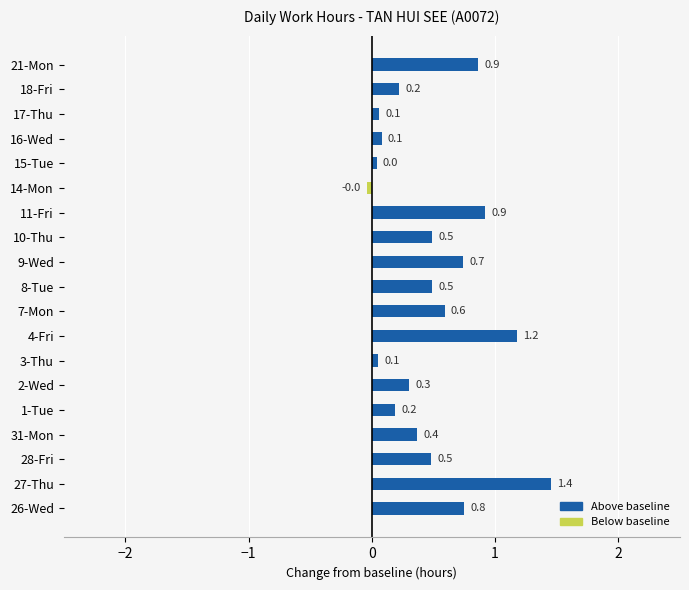

Is it true that the value at 11-Fri is 0.9?

True